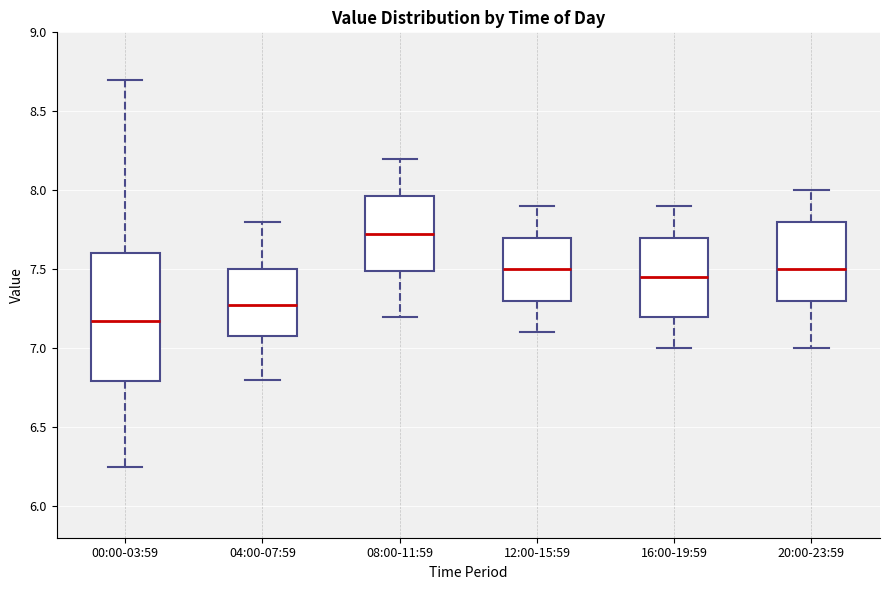

Which box's median line is the highest?

08:00-11:59